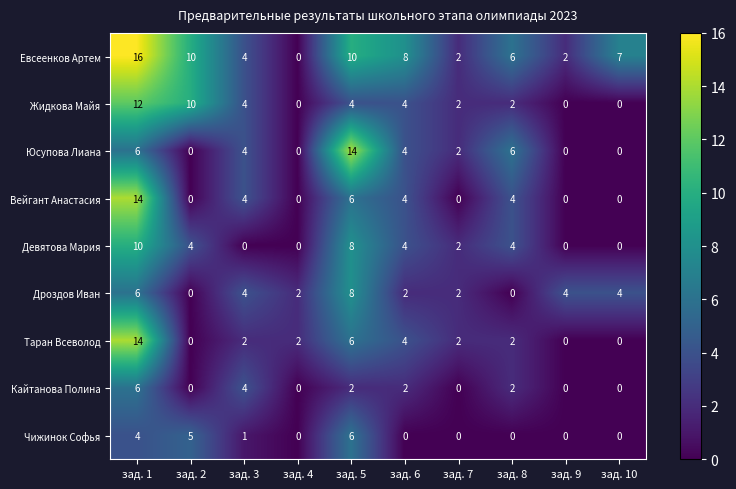

Where does the Дроздов Иван series first go above 4?

зад. 1